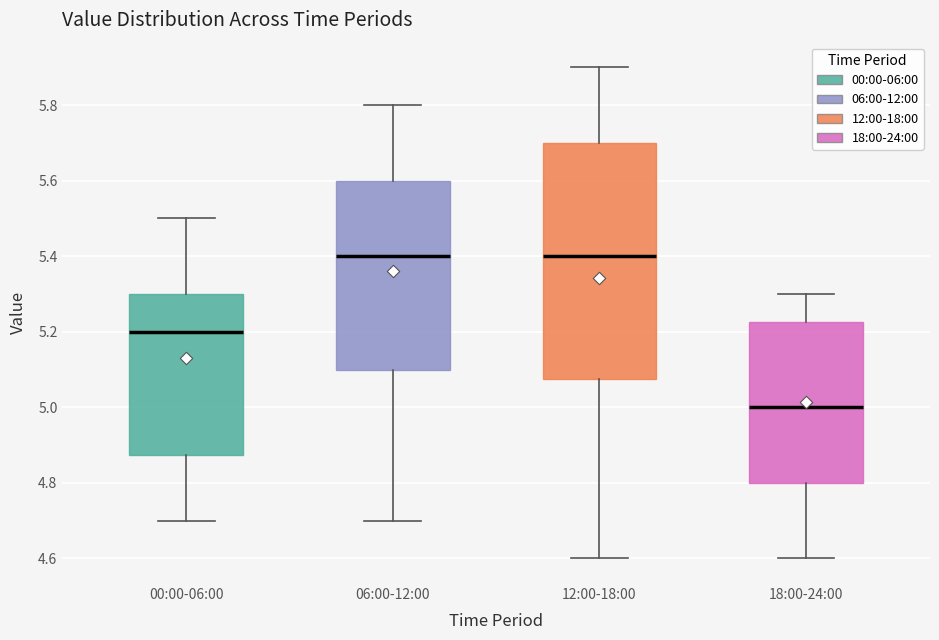

Reading left to right, transcribe this box plot: for each box, give where its median line is, the range the box spans, and where its two whiskers end, as read against the y-axis. The values are not printed on the chart, so give them approximately, as read against the axis.

00:00-06:00: median 5.20, box 4.88 to 5.30, whiskers 4.70 to 5.50
06:00-12:00: median 5.40, box 5.10 to 5.60, whiskers 4.70 to 5.80
12:00-18:00: median 5.40, box 5.08 to 5.70, whiskers 4.60 to 5.90
18:00-24:00: median 5.00, box 4.80 to 5.22, whiskers 4.60 to 5.30